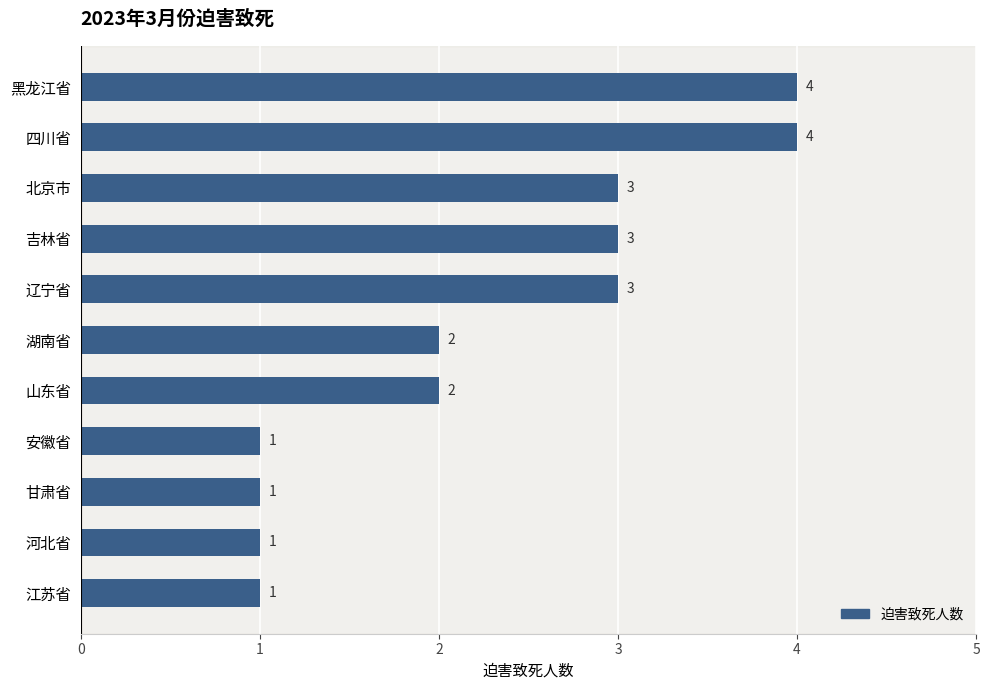

How many values are between 1 and 3?

9